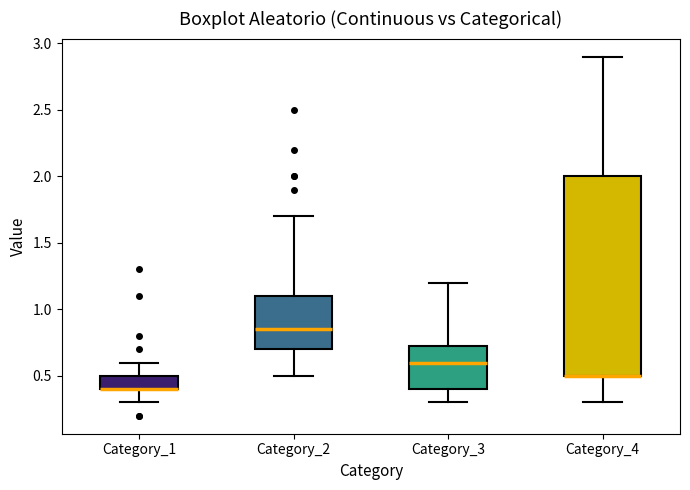

Reading left to right, read every box against the y-axis: the position of its median line, the range the box covers, and the ends of its whiskers. The values are not printed on the chart, so give them approximately, as read against the axis.

Category_1: median 0.40 (drawn on the box's lower edge), box 0.40 to 0.50, whiskers 0.30 to 0.60
Category_2: median 0.85, box 0.70 to 1.10, whiskers 0.50 to 1.70
Category_3: median 0.60, box 0.40 to 0.75, whiskers 0.30 to 1.20
Category_4: median 0.50 (drawn on the box's lower edge), box 0.50 to 2.00, whiskers 0.30 to 2.90